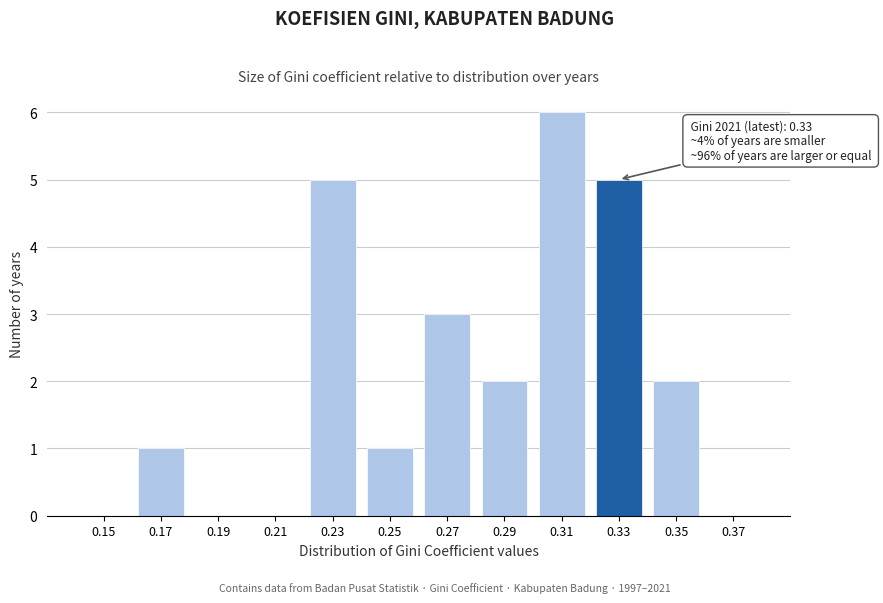

Reading left to right, extract all data points from this chart.

0.15=0	0.17=1	0.19=0	0.21=0	0.23=5	0.25=1	0.27=3	0.29=2	0.31=6	0.33=5	0.35=2	0.37=0